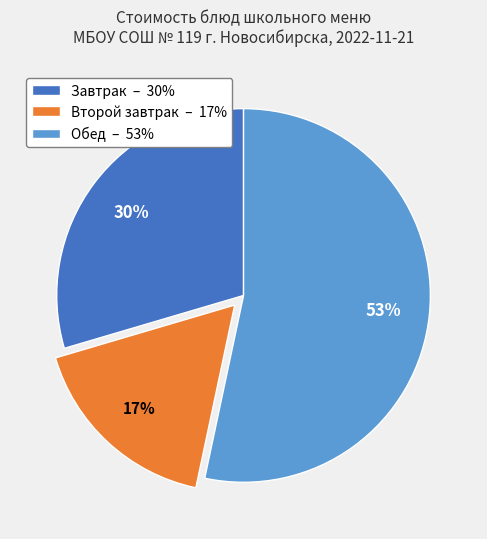

To the nearest percent, what is the difference between the largest and smallest slice percentages?

36%